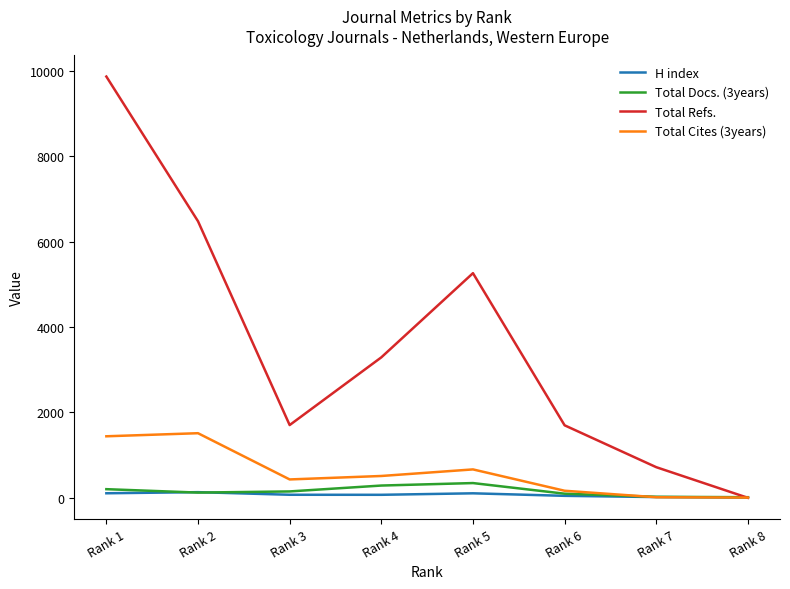

At which category is the sum across all series the highest?

Rank 1